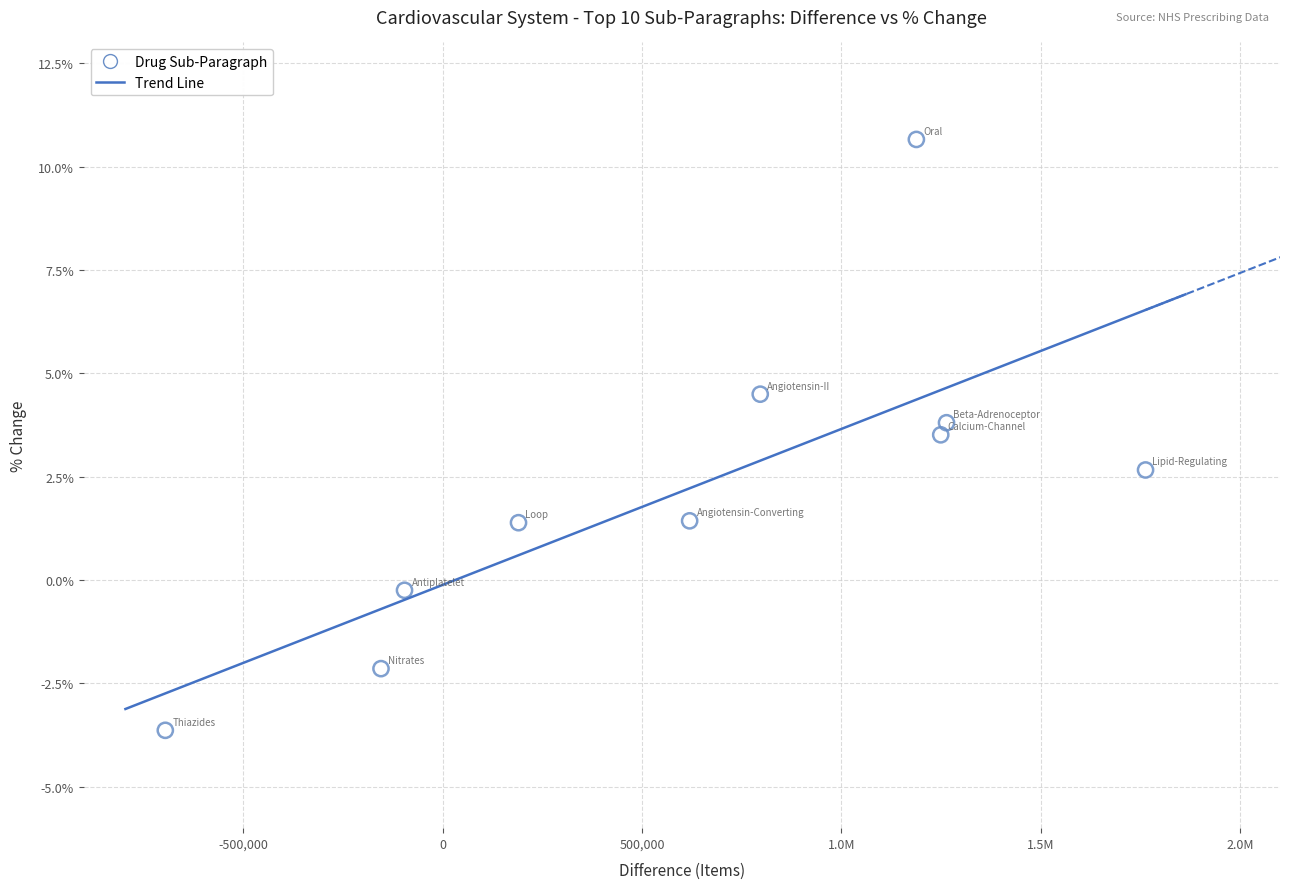

What is the average X value?

612491.9